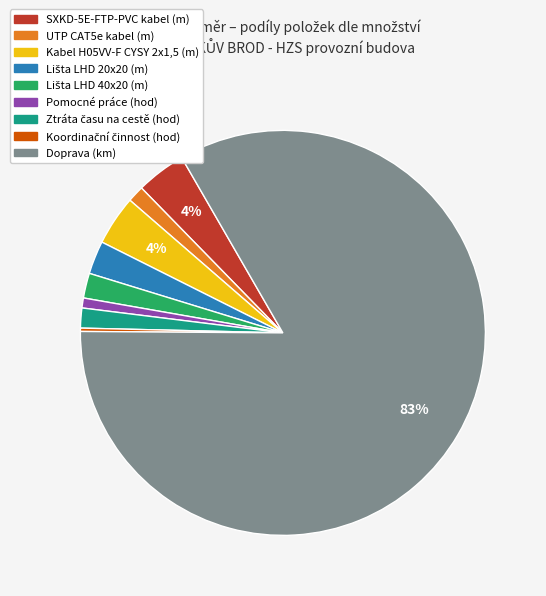

Which slice is the largest?

Doprava (km)